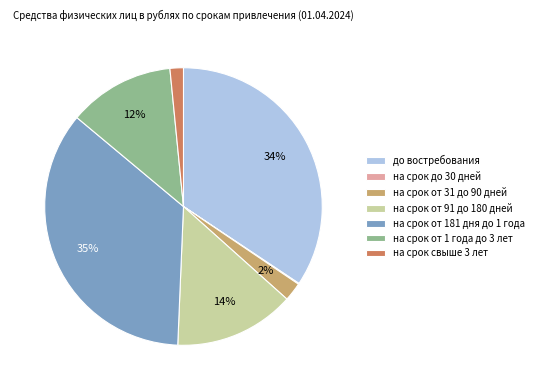

Between на срок от 181 дня до 1 года and до востребования, which is larger?

на срок от 181 дня до 1 года